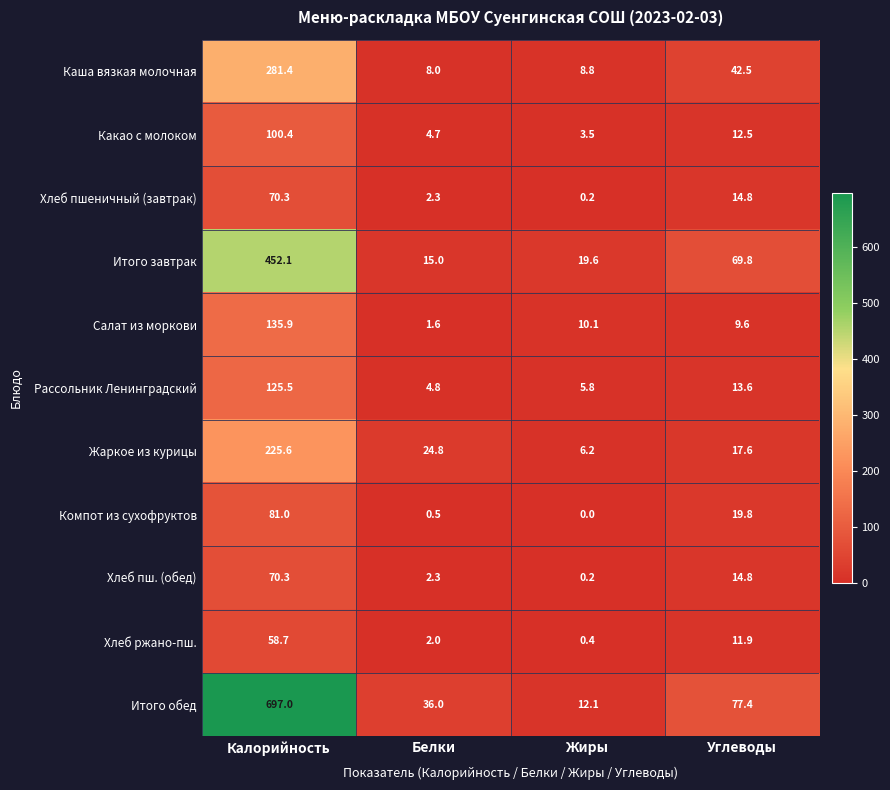

What is the sum of all Хлеб пш. (обед) values?

87.6